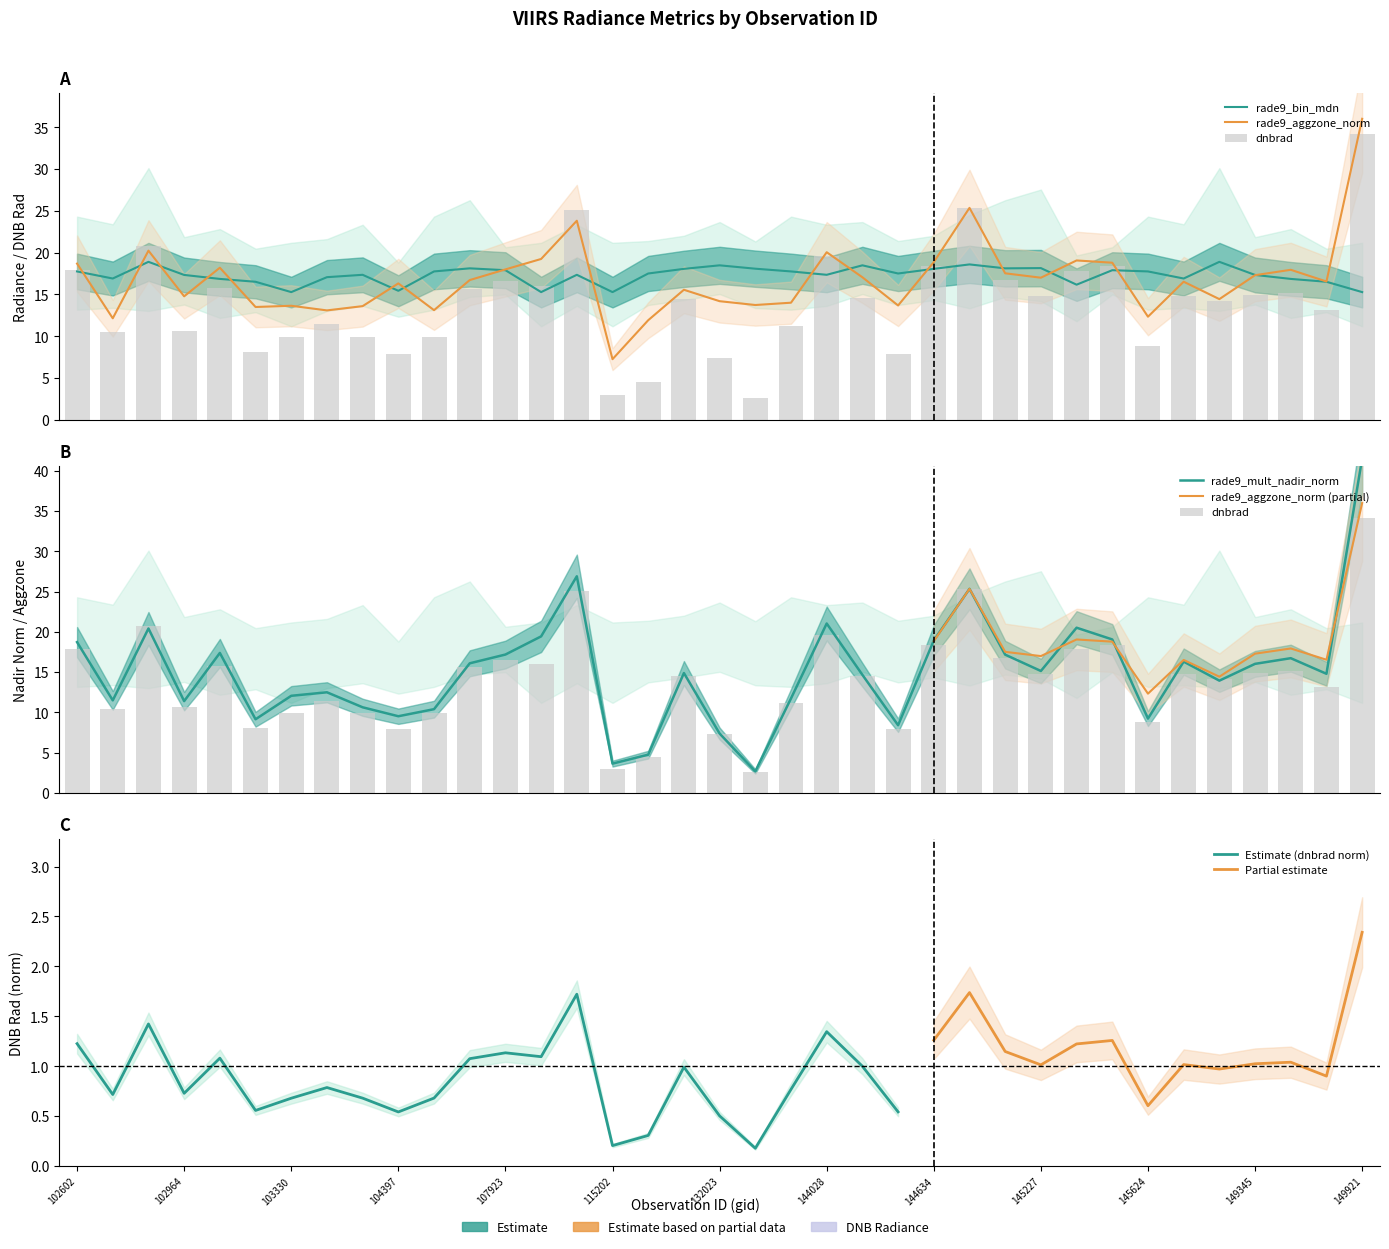

What is the difference between the maximum and second lowest values in the rade9_mult_nadir_norm series?

37.9